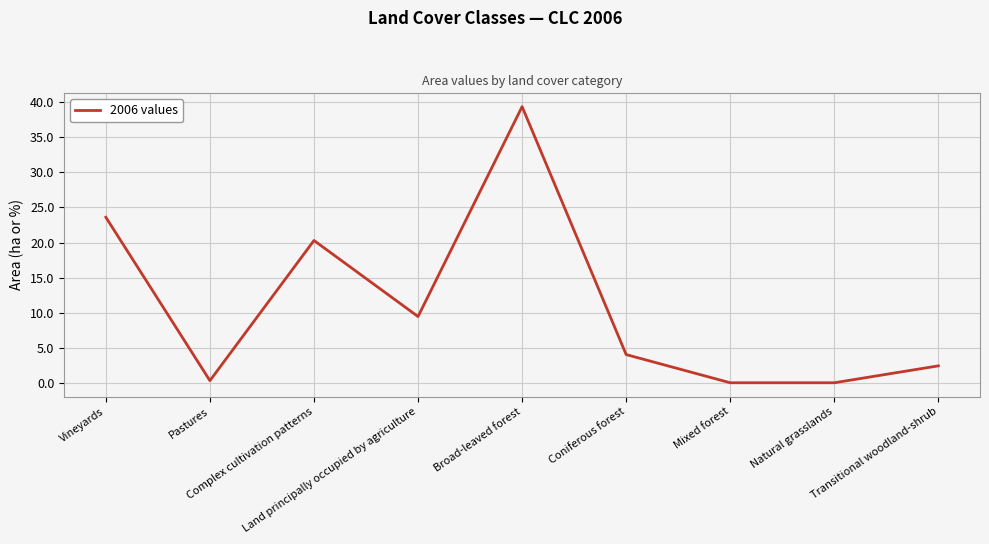

How many lines are shown in the chart?

1